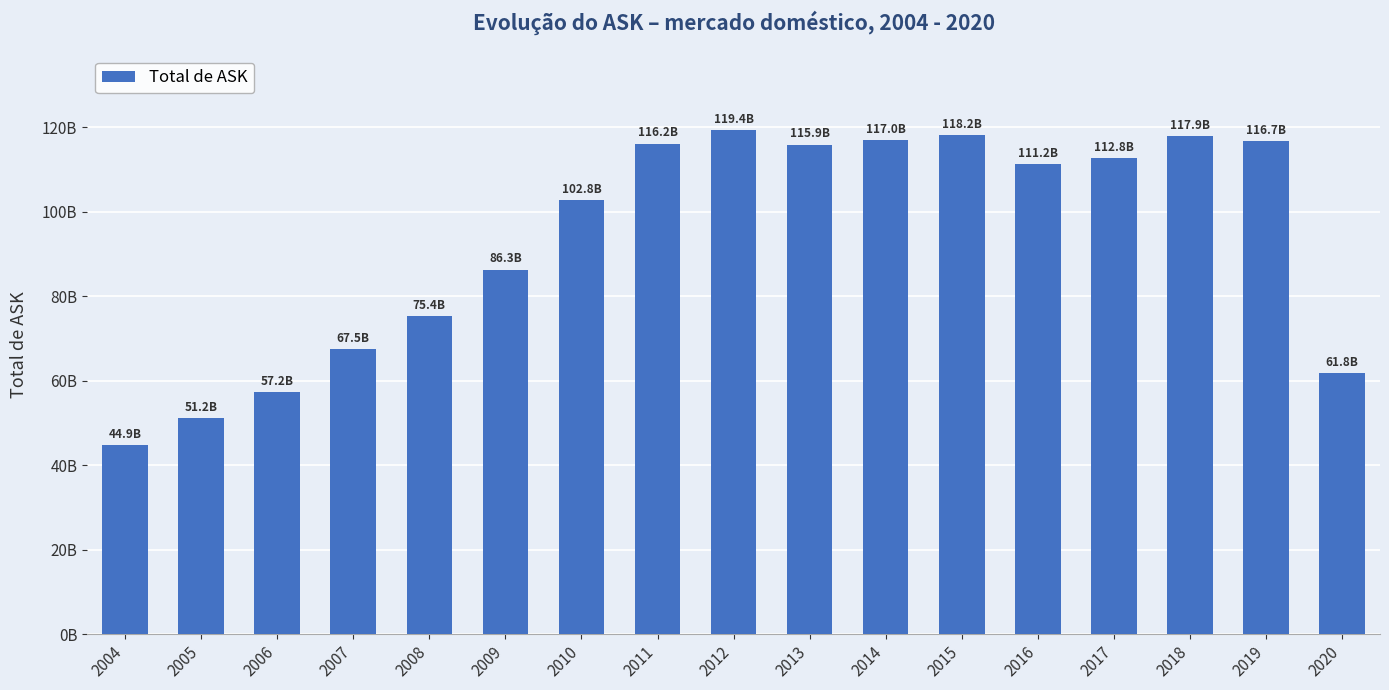

Does the chart contain any negative values?

No